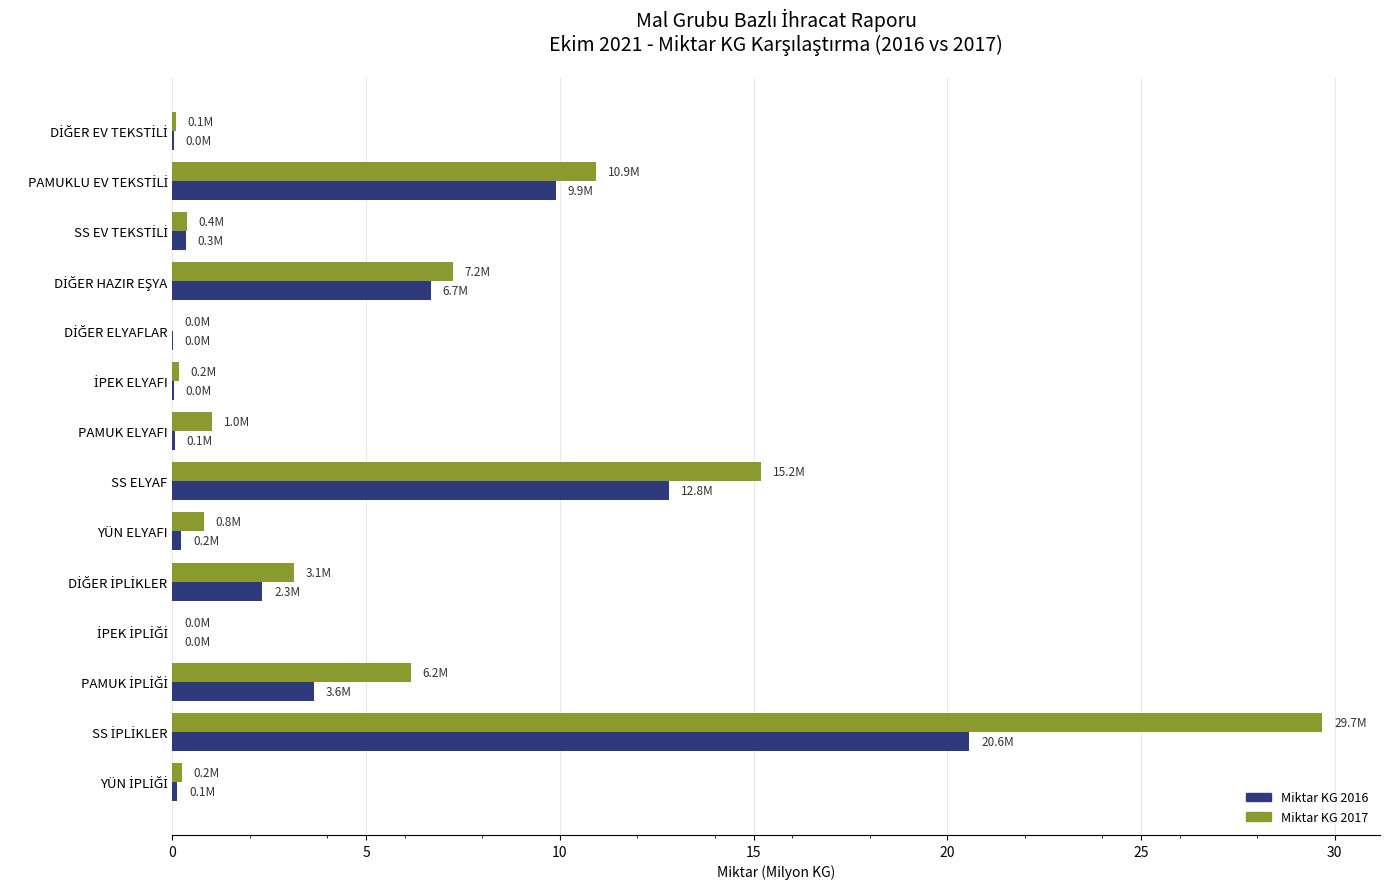

At which label is Miktar KG 2017 closest to 14?

SS ELYAF